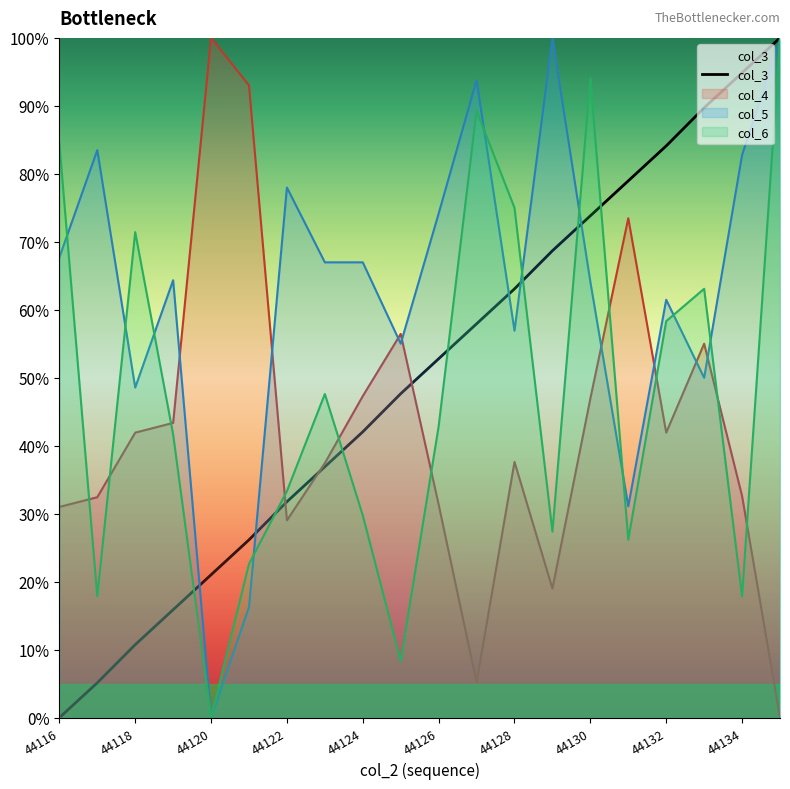

After their last crossing, which series has the higher values: col_4 or col_5?

col_5